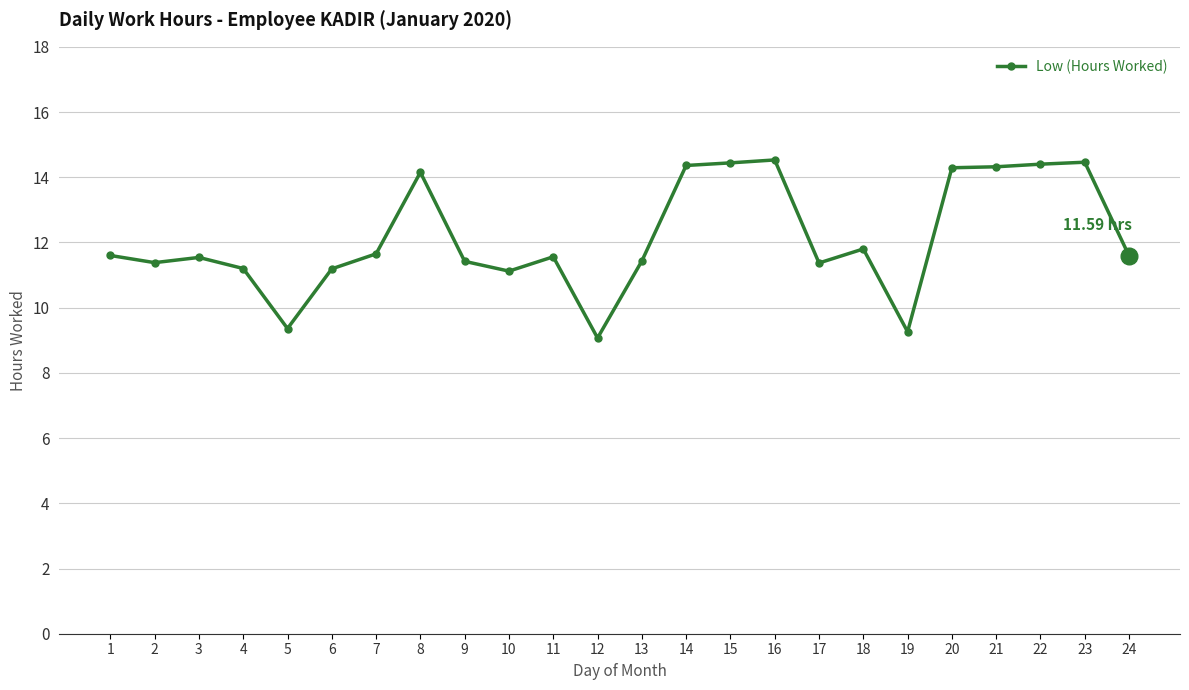

What is the difference between the values at 2 and 22?

3.0